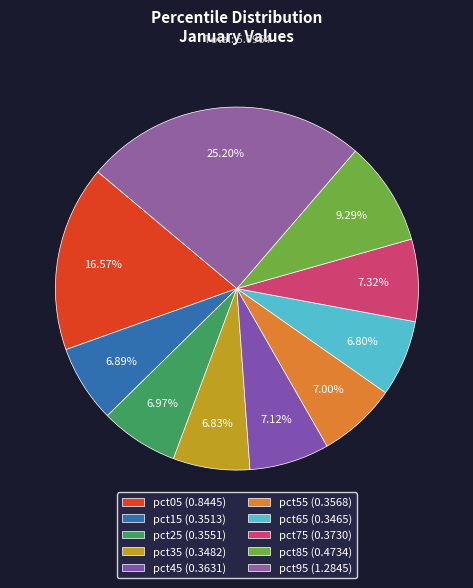

What percentage is the pct95 slice, to the nearest percent?

25%